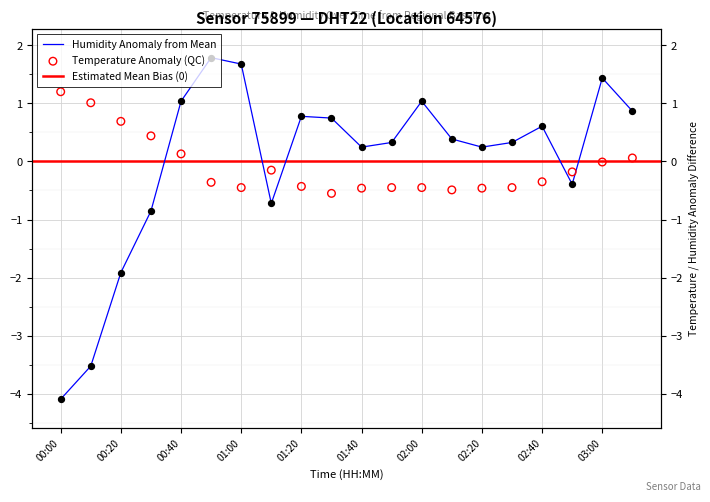

Which series has the largest total across all categories?

humidity